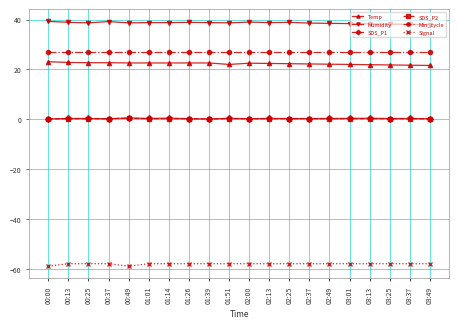

True or false: SDS_P2 and Min_cycle intersect in this chart.

False